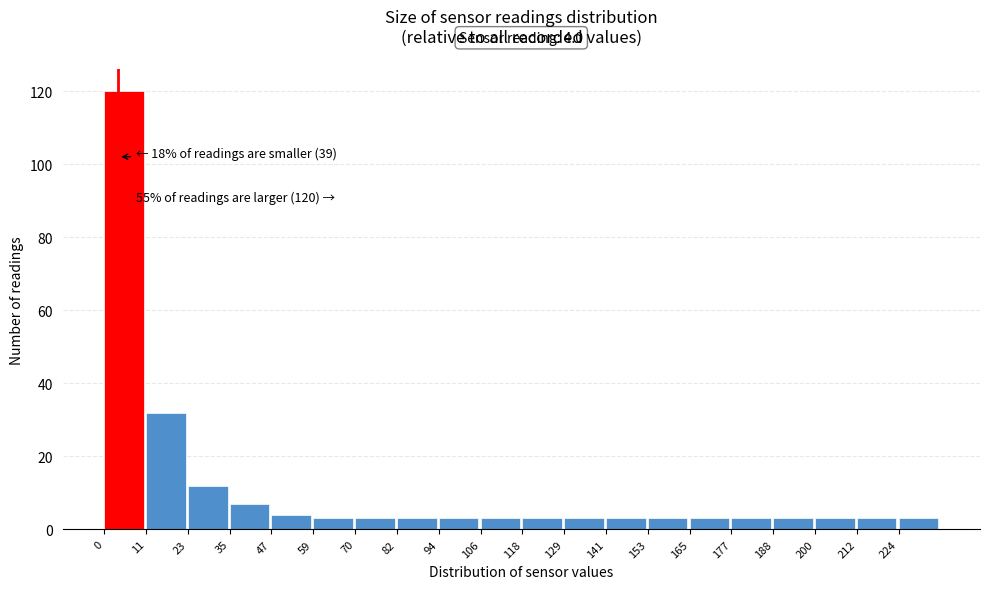

Which range on the x-axis has the tallest bar?

0.0 to 11.8